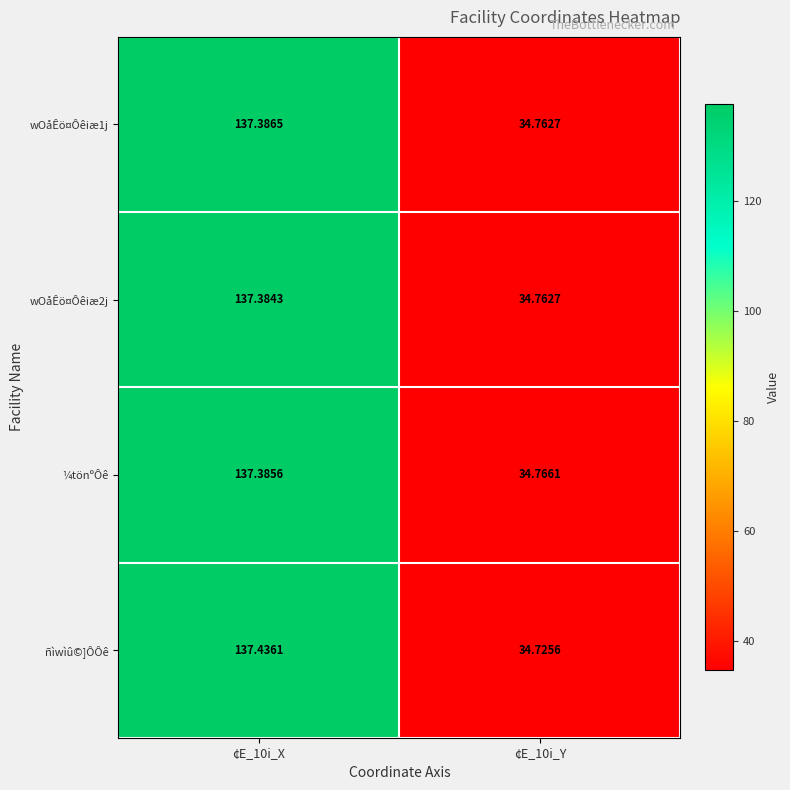

Which series has the largest range (max minus min)?

ñìwìû©]ÔÔê